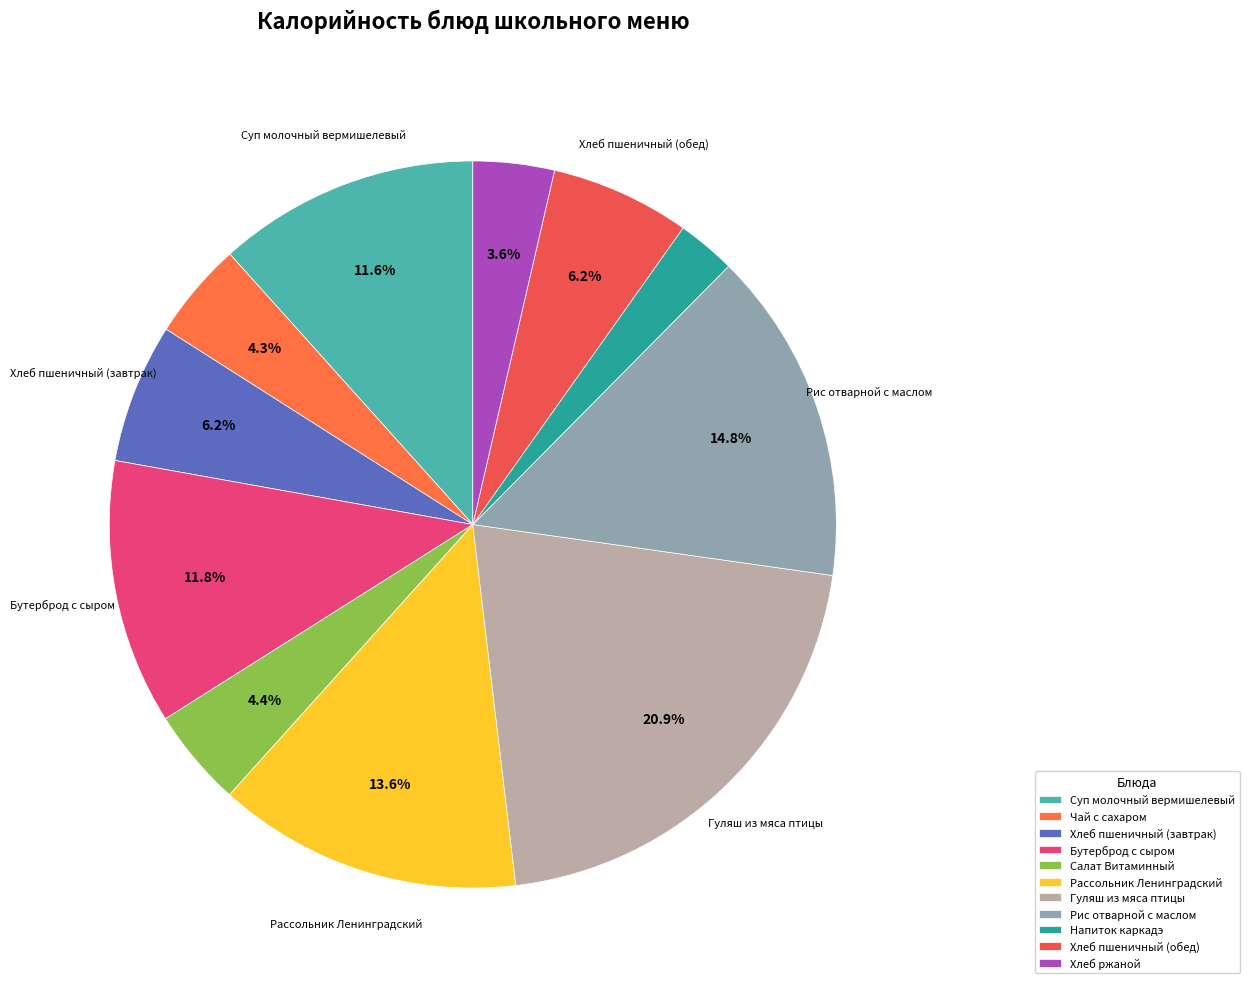

Which slice is the smallest?

Напиток каркадэ